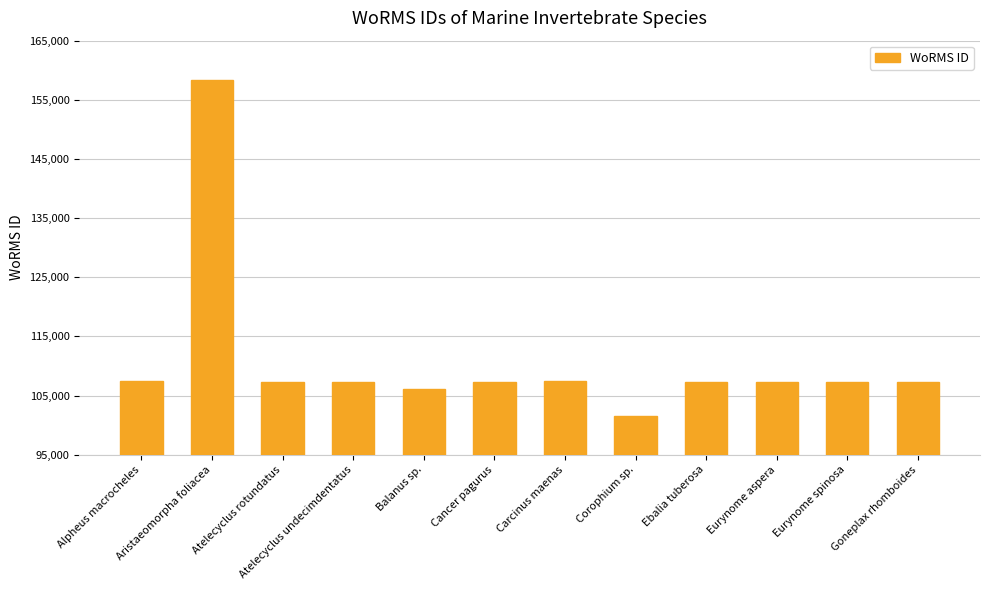

What is the value of the 5th bar from the left?

106122